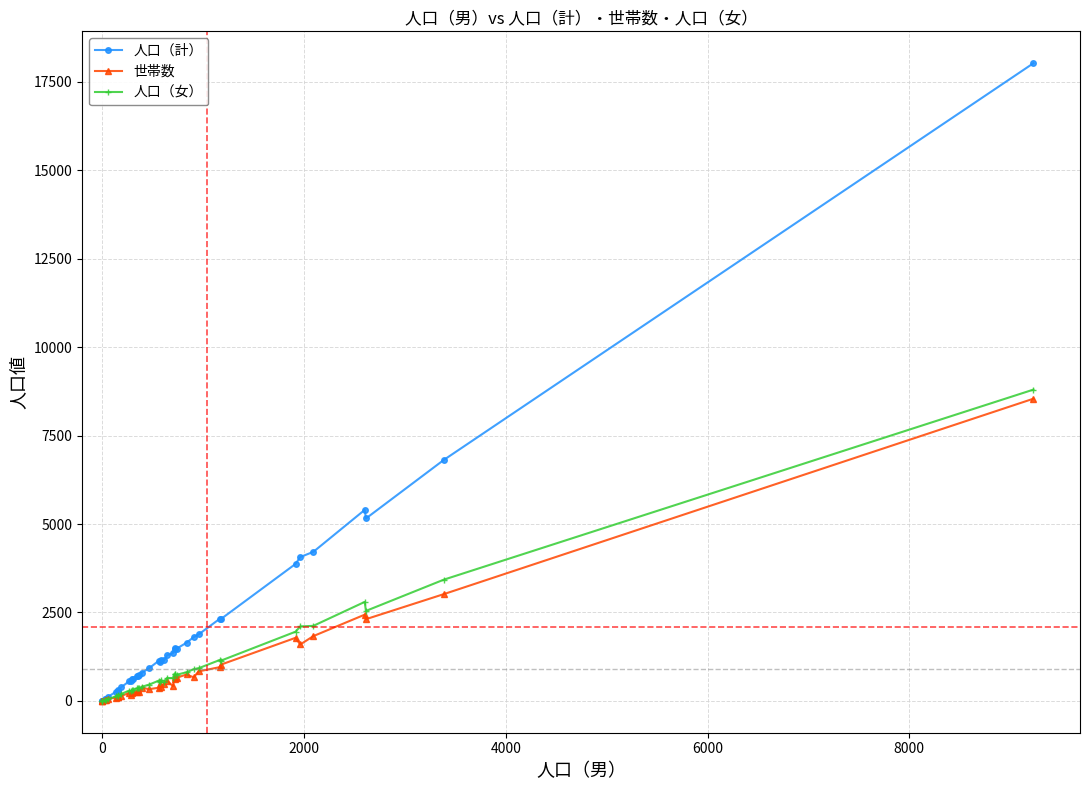

Which series has the widest spread of values?

人口（計）